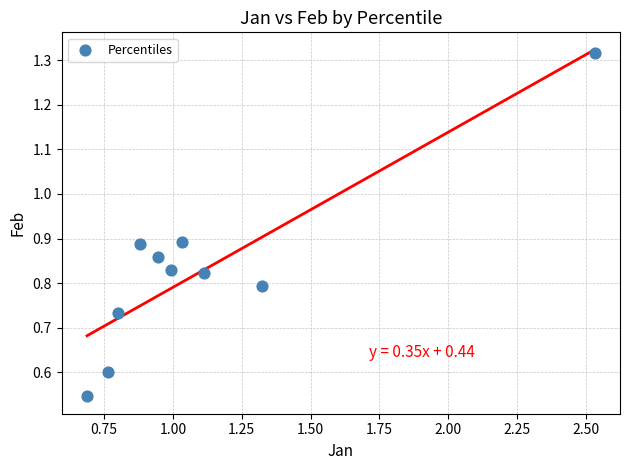

What is the range of X values (max minus min)?

1.8